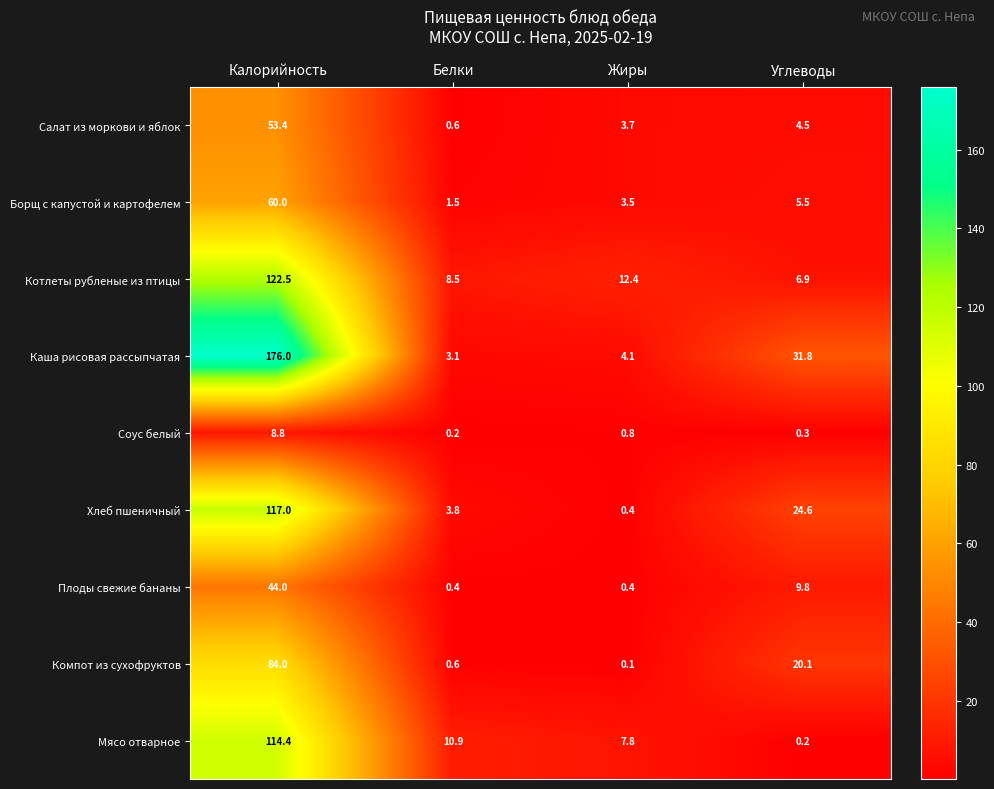

What is the greatest value displayed?

176.0